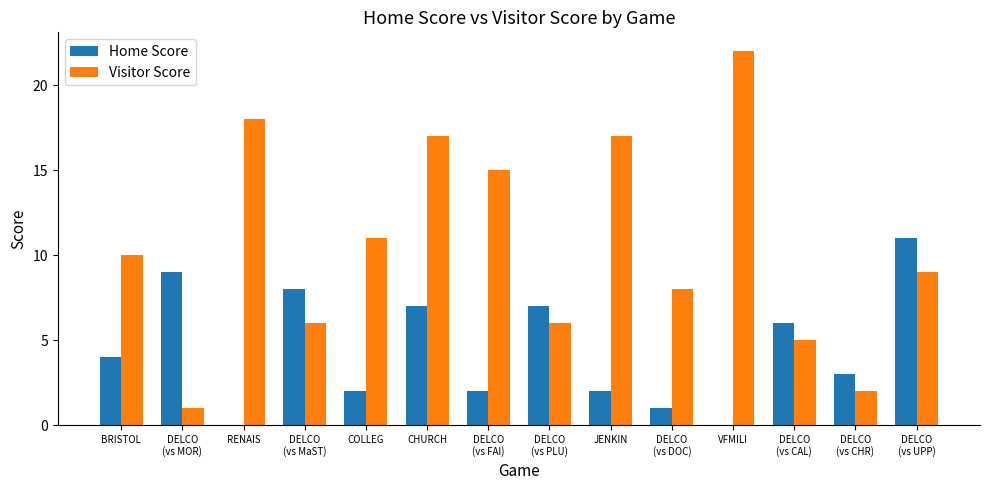

At which category does the chart reach its peak across all series?

VFMILI